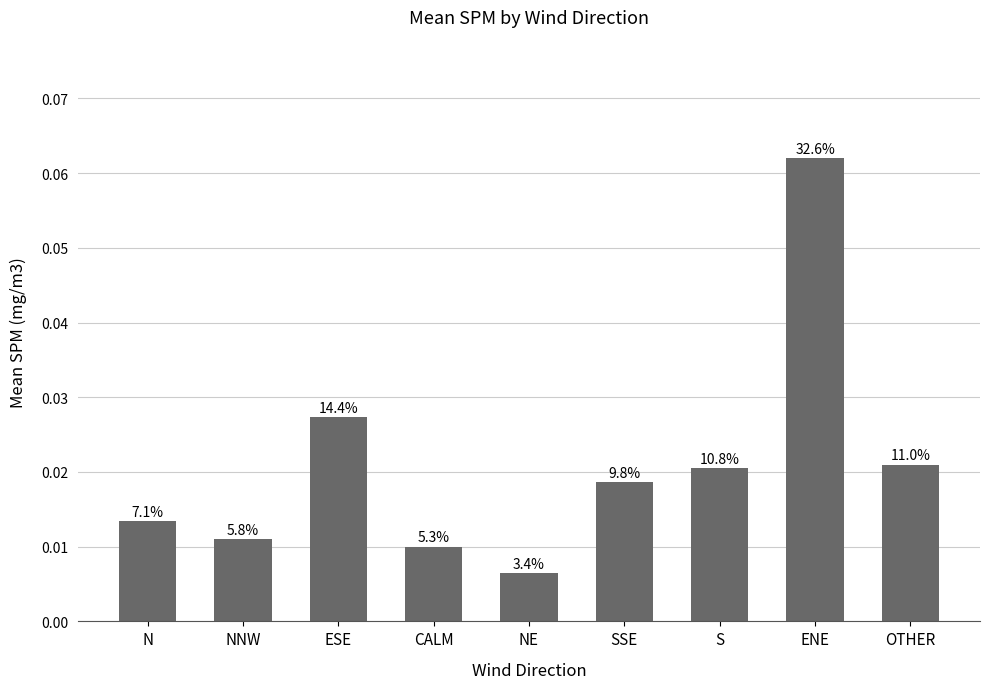

True or false: the data shows 0.0 at ESE.

True